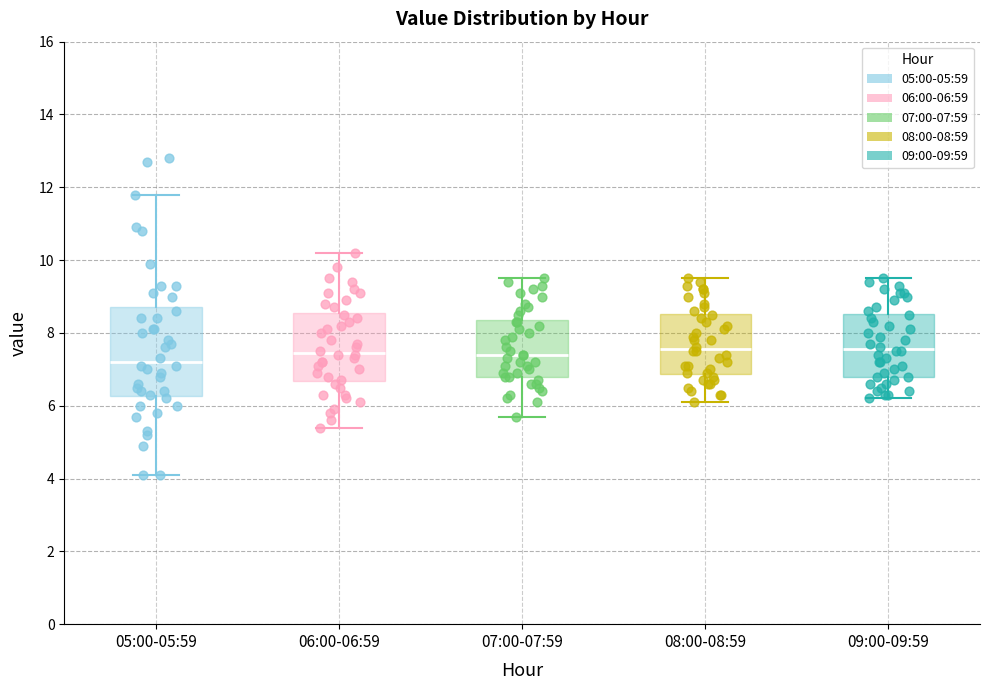

Reading left to right, transcribe this box plot: for each box, give where its median line is, the range the box spans, and where its two whiskers end, as read against the y-axis. The values are not printed on the chart, so give them approximately, as read against the axis.

05:00-05:59: median 7.2, box 6.2 to 8.8, whiskers 4.2 to 11.8
06:00-06:59: median 7.4, box 6.6 to 8.6, whiskers 5.4 to 10.2
07:00-07:59: median 7.4, box 6.8 to 8.4, whiskers 5.8 to 9.6
08:00-08:59: median 7.6, box 6.8 to 8.6, whiskers 6.2 to 9.6
09:00-09:59: median 7.6, box 6.8 to 8.6, whiskers 6.2 to 9.6